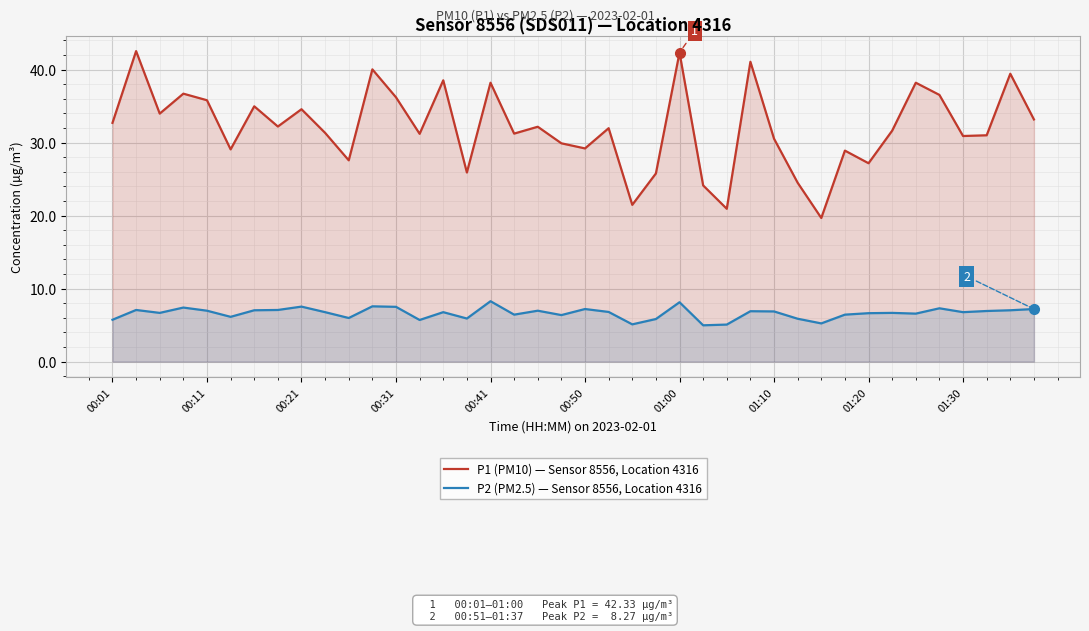

Reading left to right, transcribe all the data shown in this chart.

P1 (PM10) — Sensor 8556, Location 4316: 32.7	42.5	34.0	36.7	35.8	29.1	35.0	32.2	34.6	31.3	27.6	40.0	36.2	31.2	38.5	25.9	38.2	31.2	32.2	29.9	29.2	32.0	21.5	25.8	42.3	24.1	20.9	41.1	30.5	24.5	19.7	28.9	27.2	31.6	38.2	36.5	30.9	31.0	39.4	33.2
P2 (PM2.5) — Sensor 8556, Location 4316: 5.7	7.1	6.7	7.4	7.0	6.1	7.0	7.1	7.5	6.8	6.0	7.6	7.5	5.7	6.8	5.9	8.3	6.4	7.0	6.4	7.2	6.8	5.1	5.8	8.1	5.0	5.1	6.9	6.9	5.9	5.2	6.4	6.6	6.7	6.6	7.3	6.8	6.9	7.0	7.2